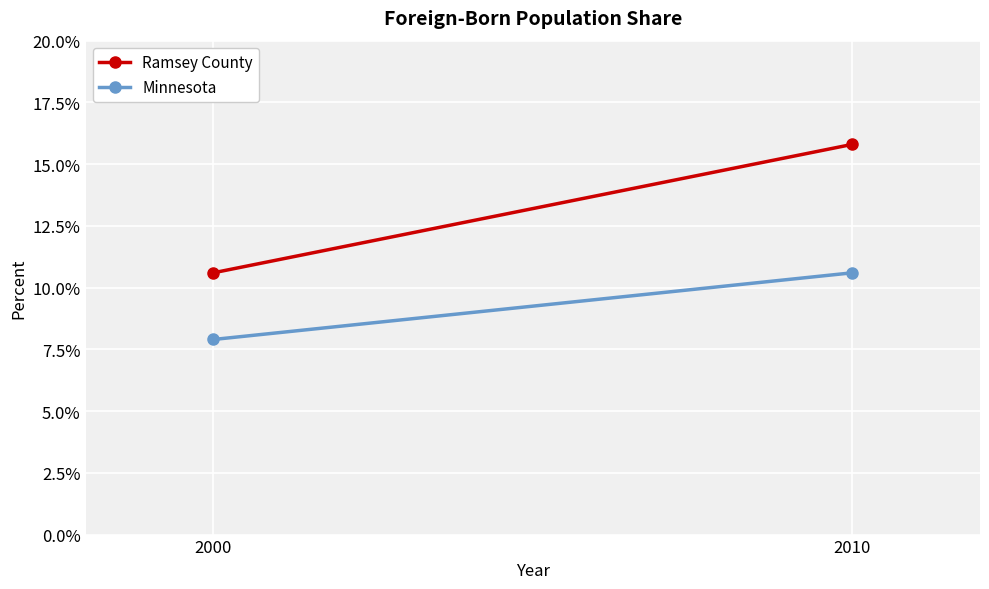

Which series has the largest total across all categories?

Ramsey County